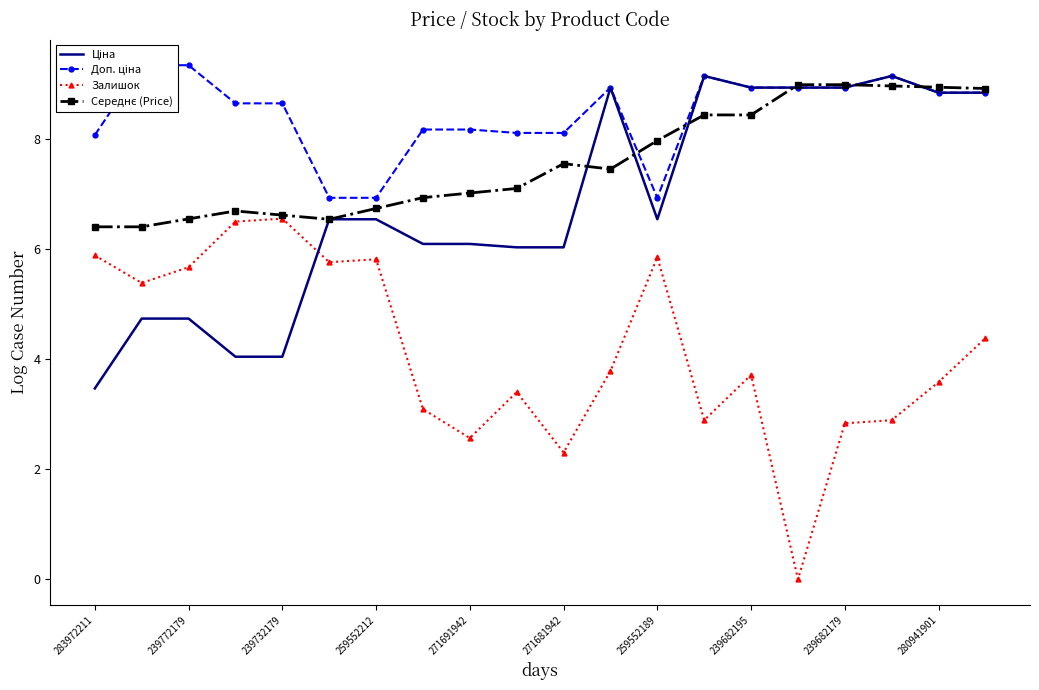

True or false: Залишок and Середнє (Price) intersect in this chart.

False